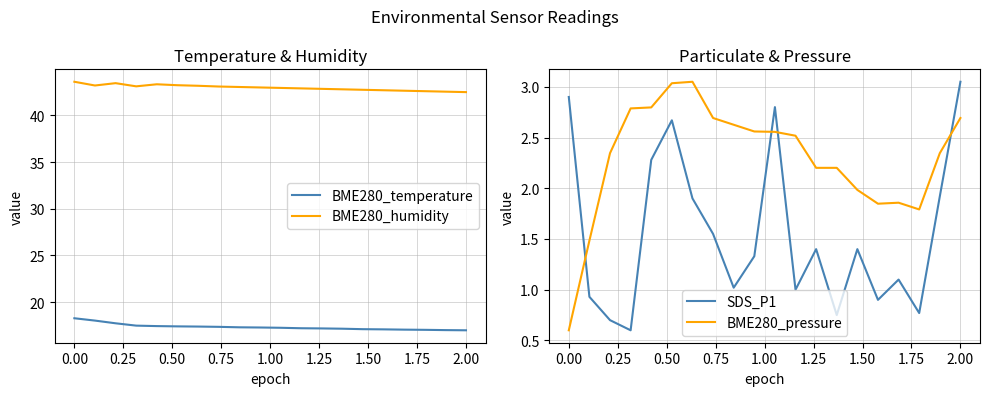

True or false: SDS_P1 and BME280_pressure intersect in this chart.

True